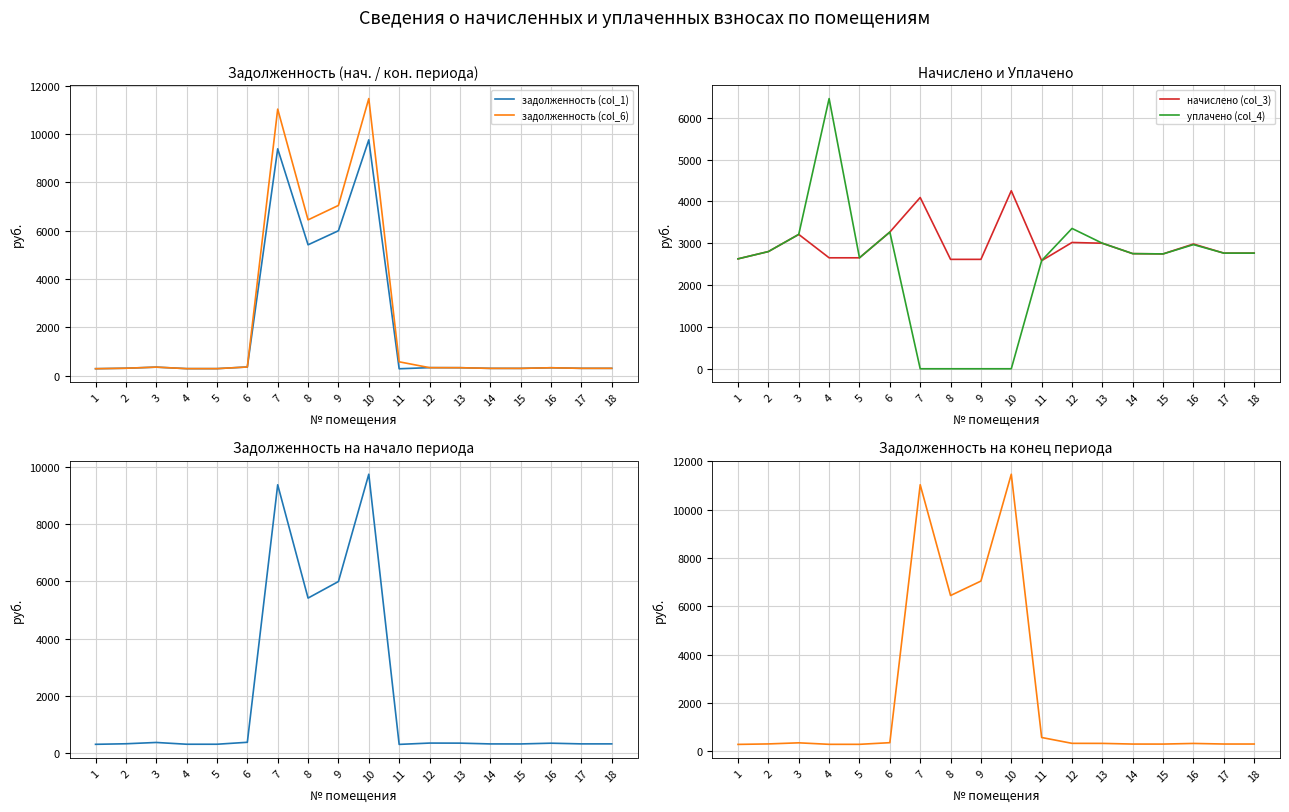

How many data points in уплачено (col_4) are above 2763?

9